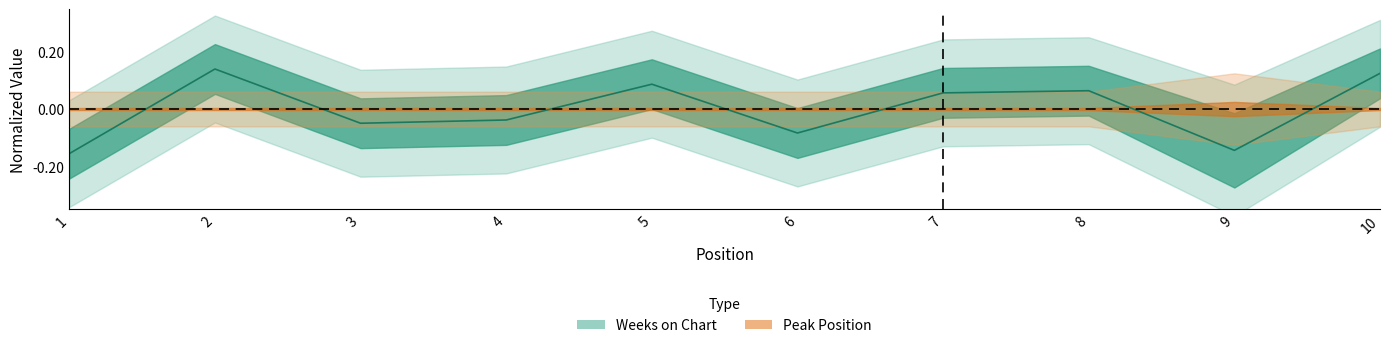

What is the sum of the values at 6 and 2?

0.1